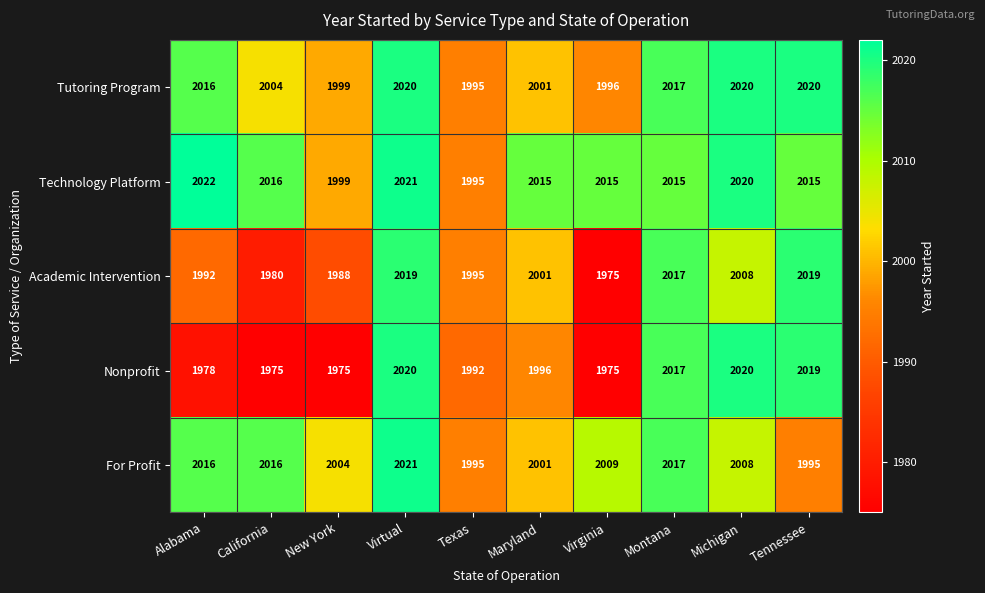

How many series are shown in this chart?

5